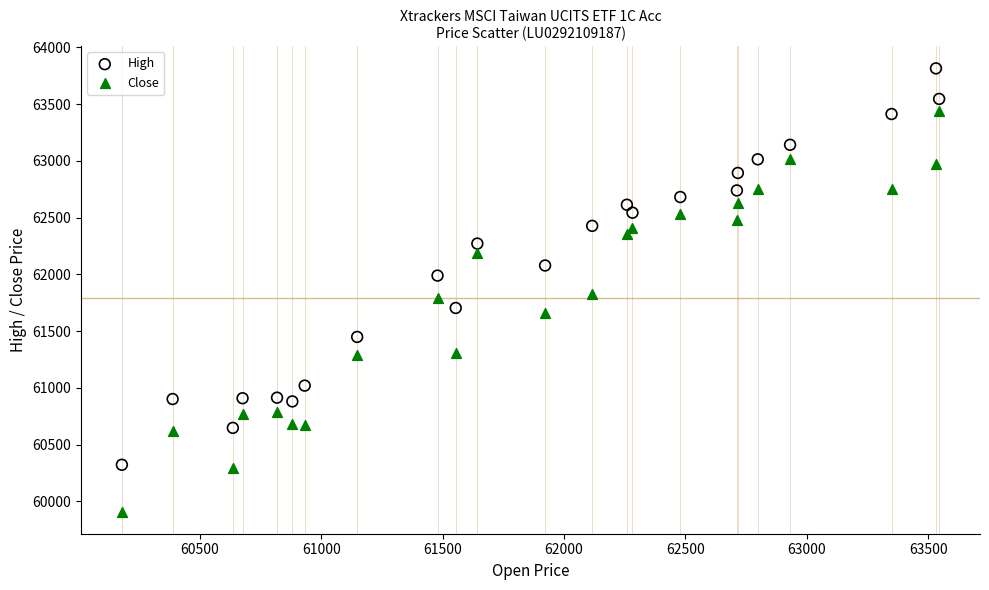

Across all data points, what is the range of Y values (max minus min)?

3903